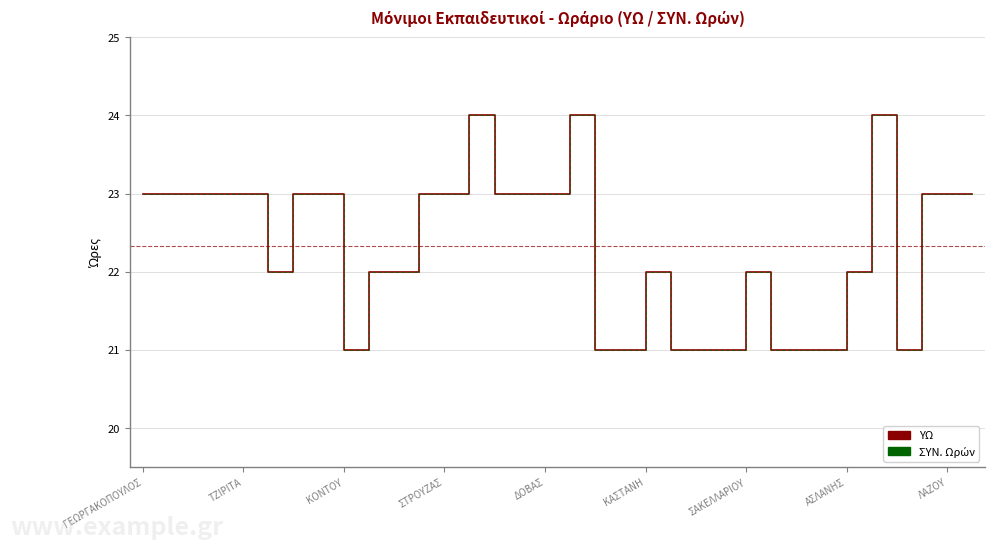

Does the chart display data point markers on the line(s)?

No